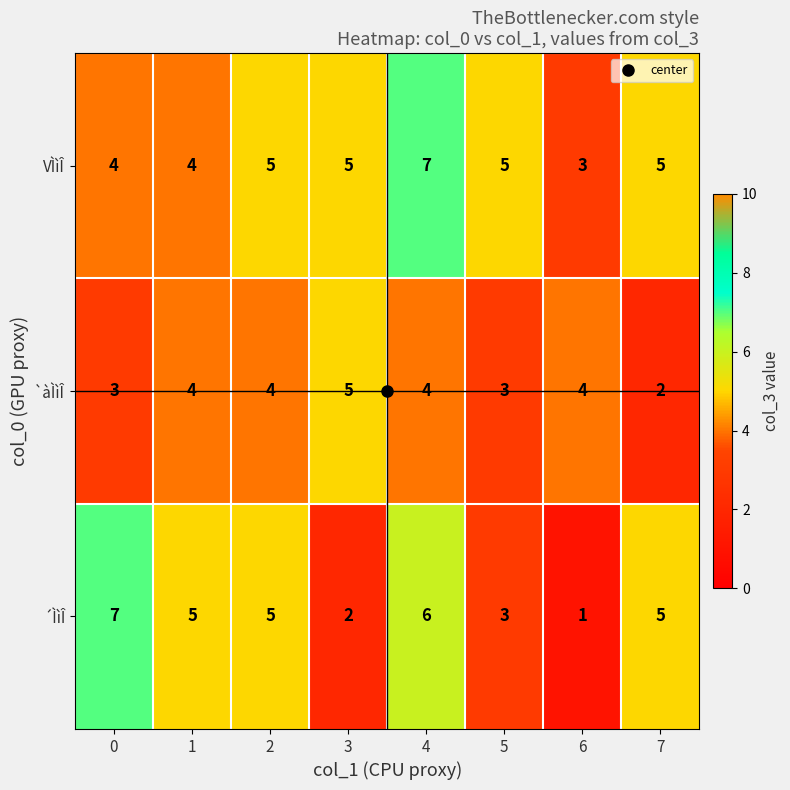

What is the total value across all series at 4?

17